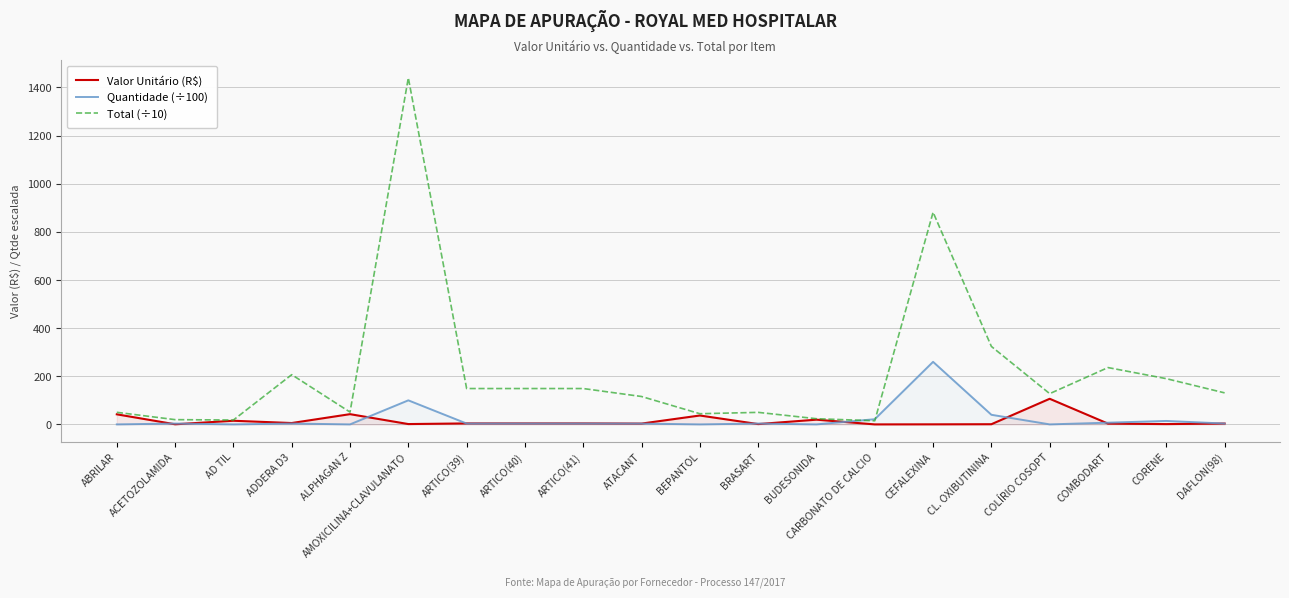

Which series has the widest spread of values?

Total (÷10)